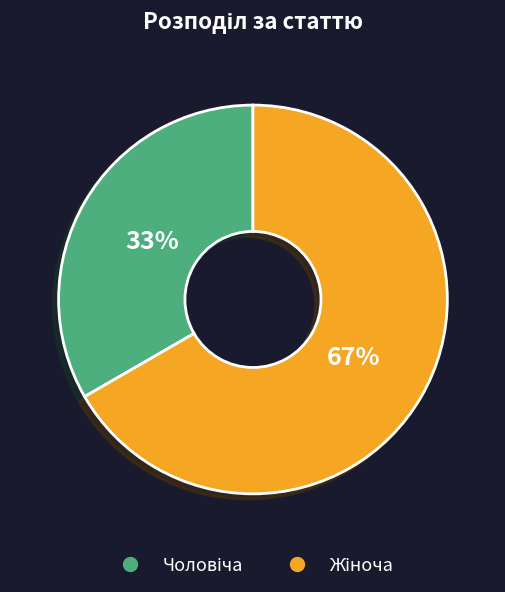

Does any single category account for the majority?

Yes